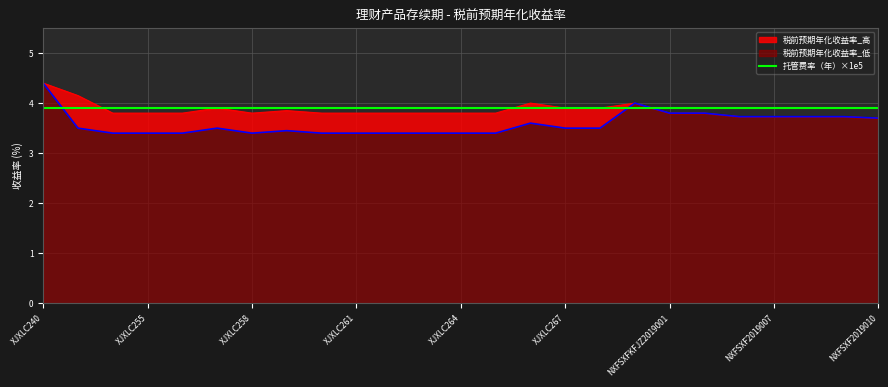

Which category has the highest value in the 税前预期年化收益率_高 series?

XJXLC240